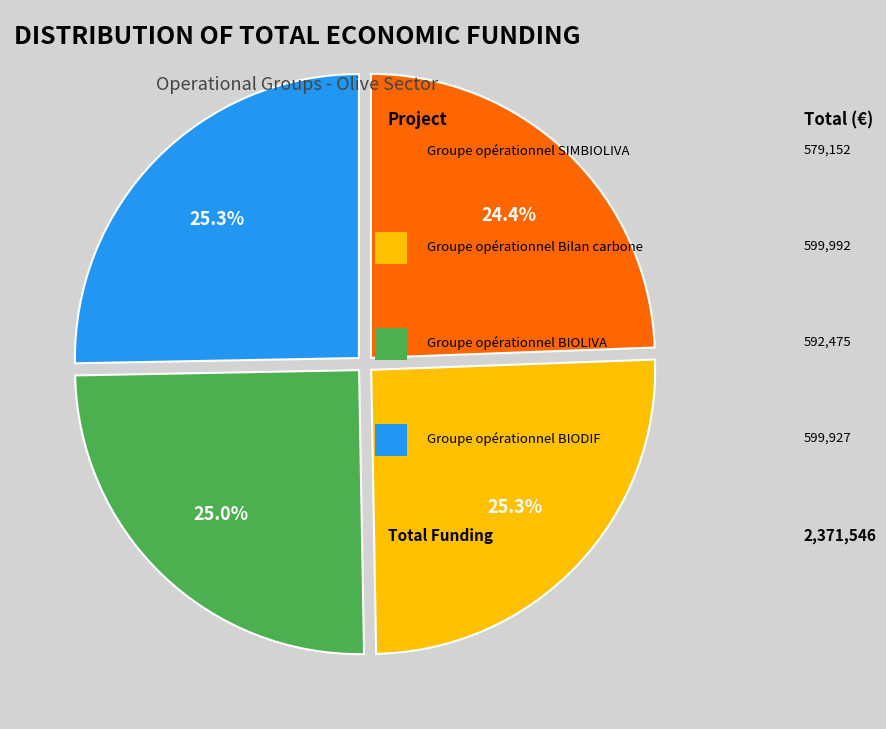

Is there a majority slice in this chart?

No